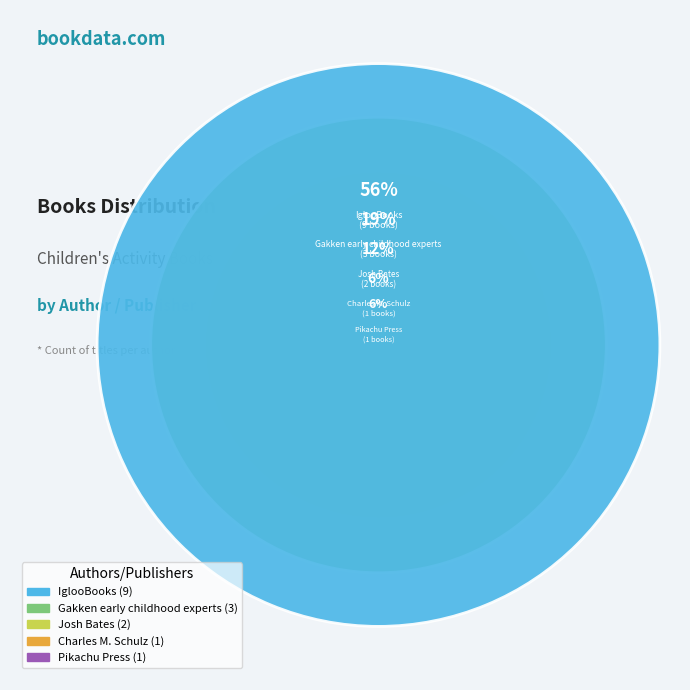

To the nearest percent, what portion does Gakken early childhood experts represent?

19%